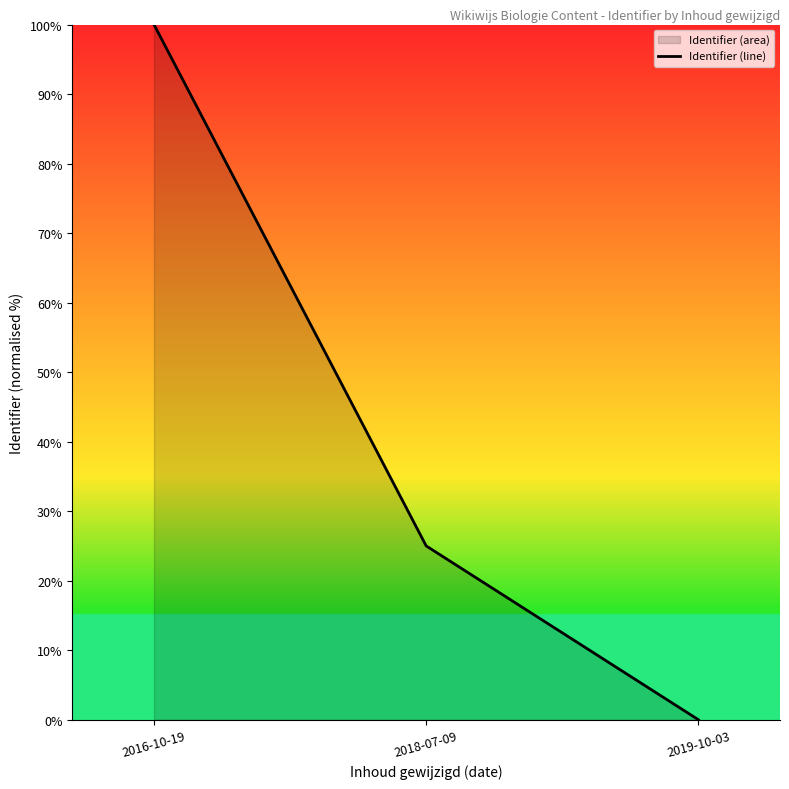

Reading left to right, what are all the values shown in this chart?

2016-10-19=100.0	2018-07-09=25.0	2019-10-03=0.0